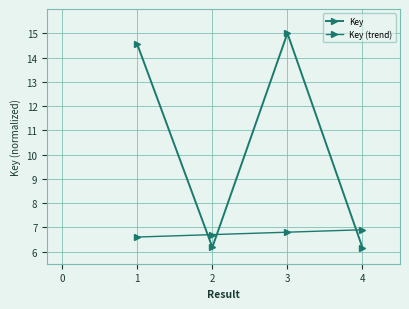

At how many categories does at least one series exceed 14?

2